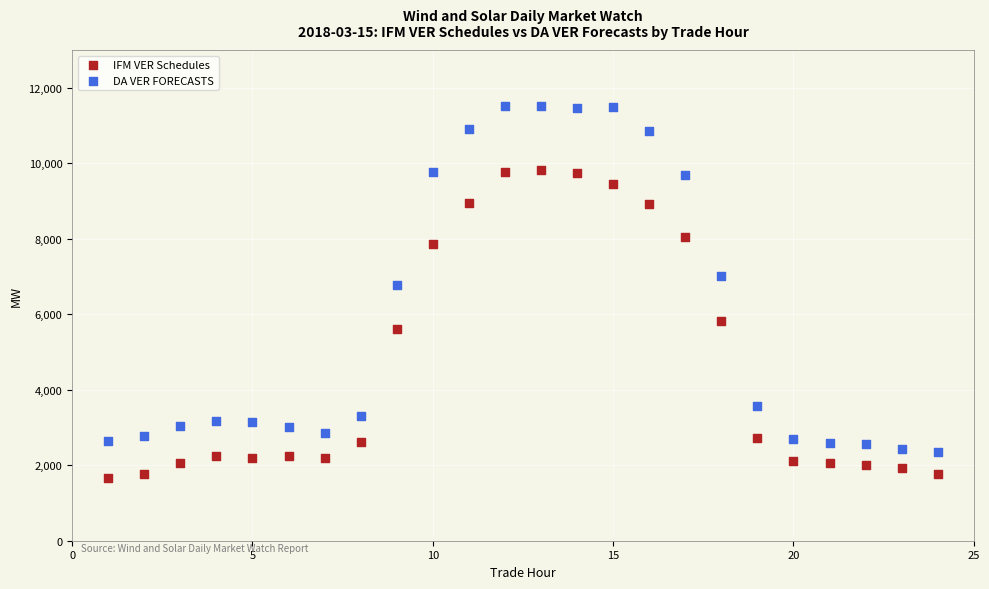

Across all data points, what is the range of Y values (max minus min)?

9855.1